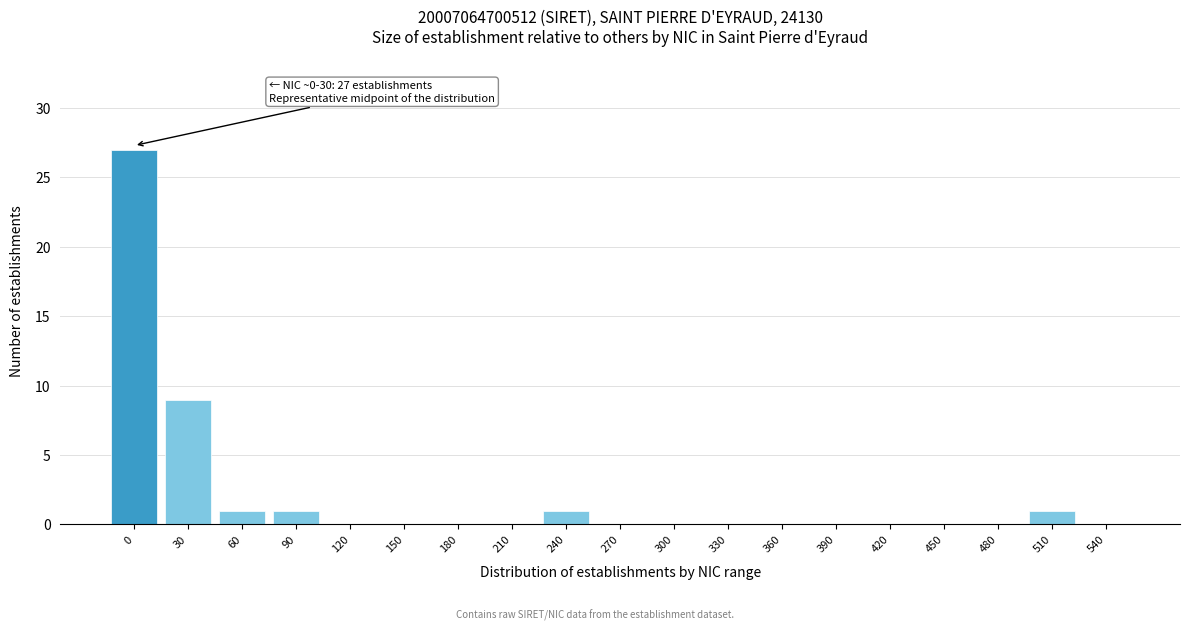

Reading right to left, transcribe all the data shown in this chart.

540=0	510=1	480=0	450=0	420=0	390=0	360=0	330=0	300=0	270=0	240=1	210=0	180=0	150=0	120=0	90=1	60=1	30=9	0=27